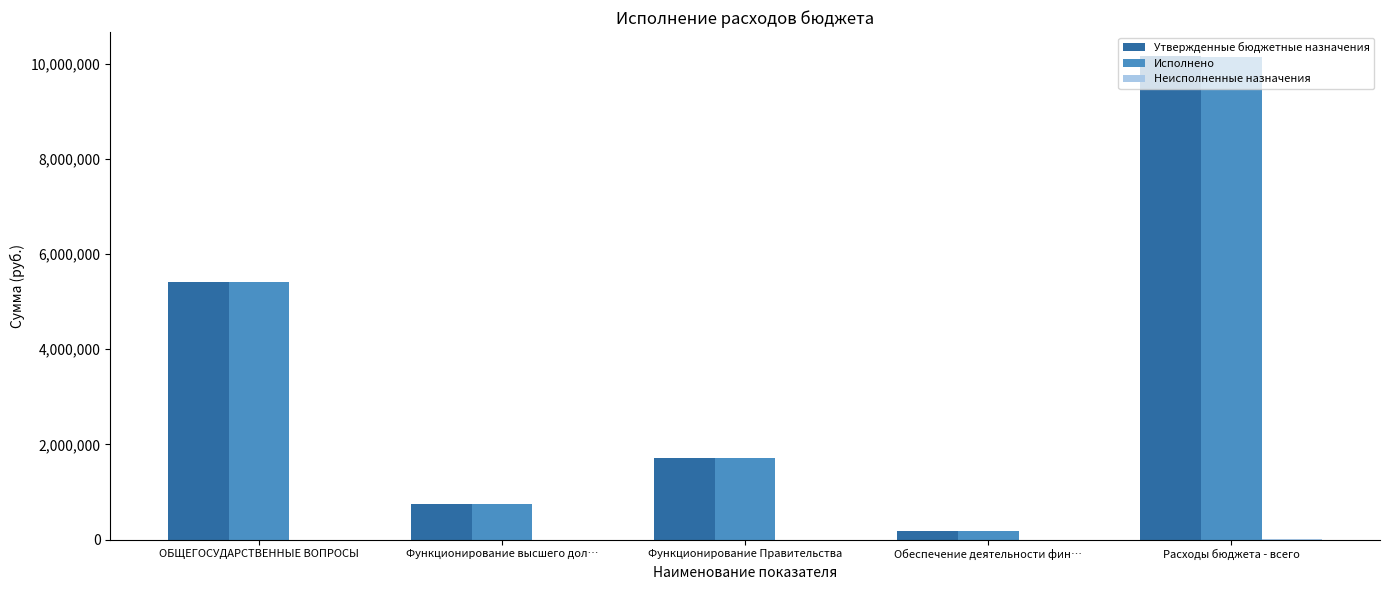

The value of Утвержденные бюджетные назначения at Функционирование Правительства is 935527.4. True or false?

False